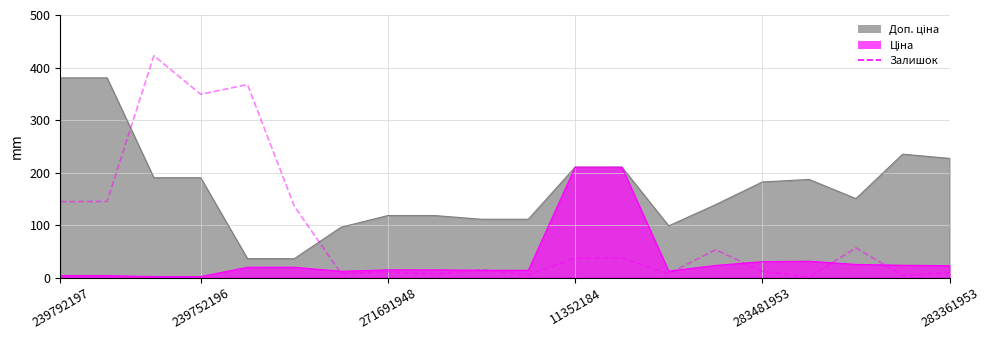

Rank the series by their maximum value, from lowest to highest.

Ціна, Доп. ціна, Залишок